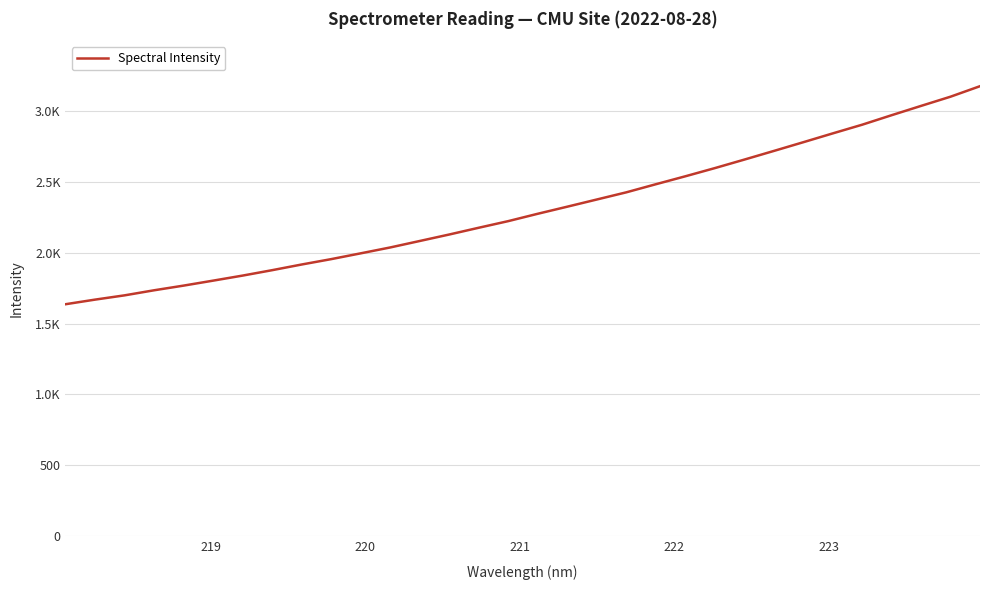

Does the chart display data point markers on the line(s)?

No